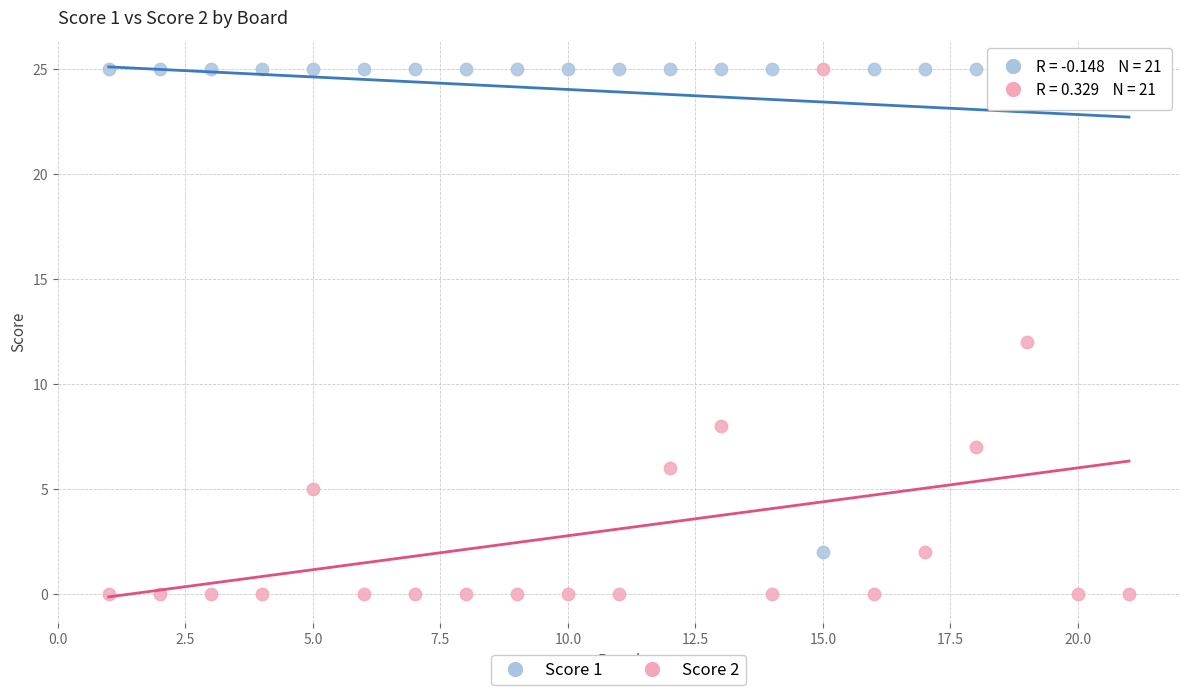

Which series reaches the minimum Y coordinate?

Score 2